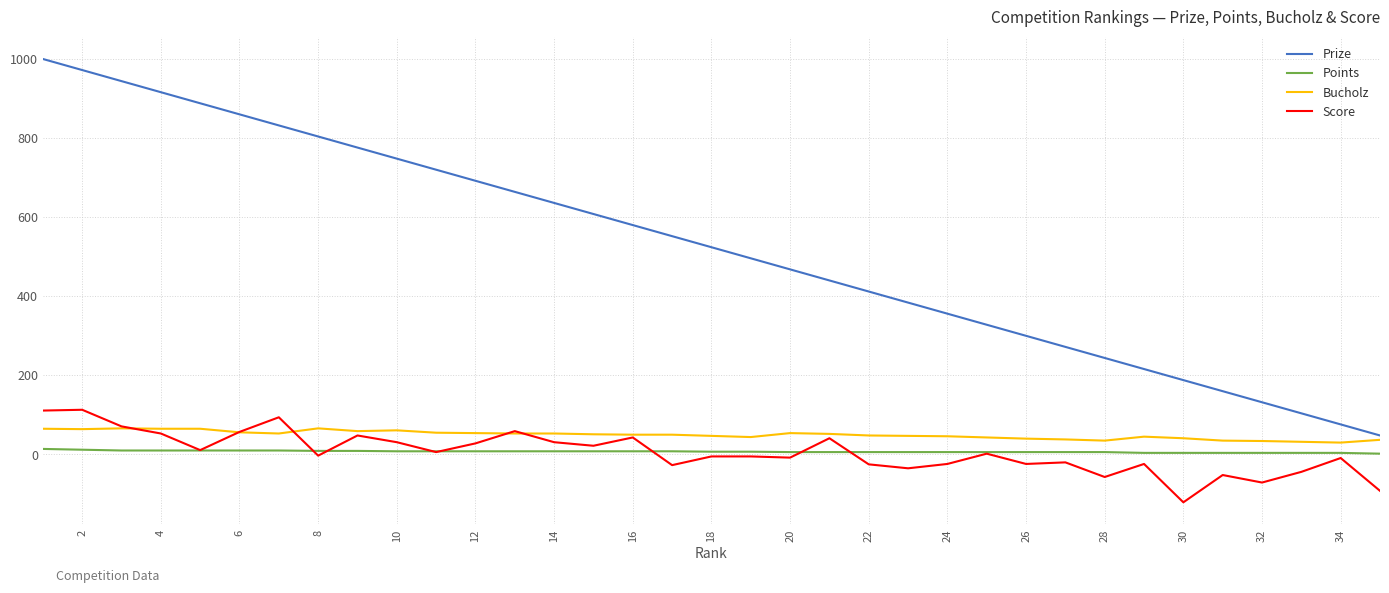

True or false: Points and Prize intersect in this chart.

False